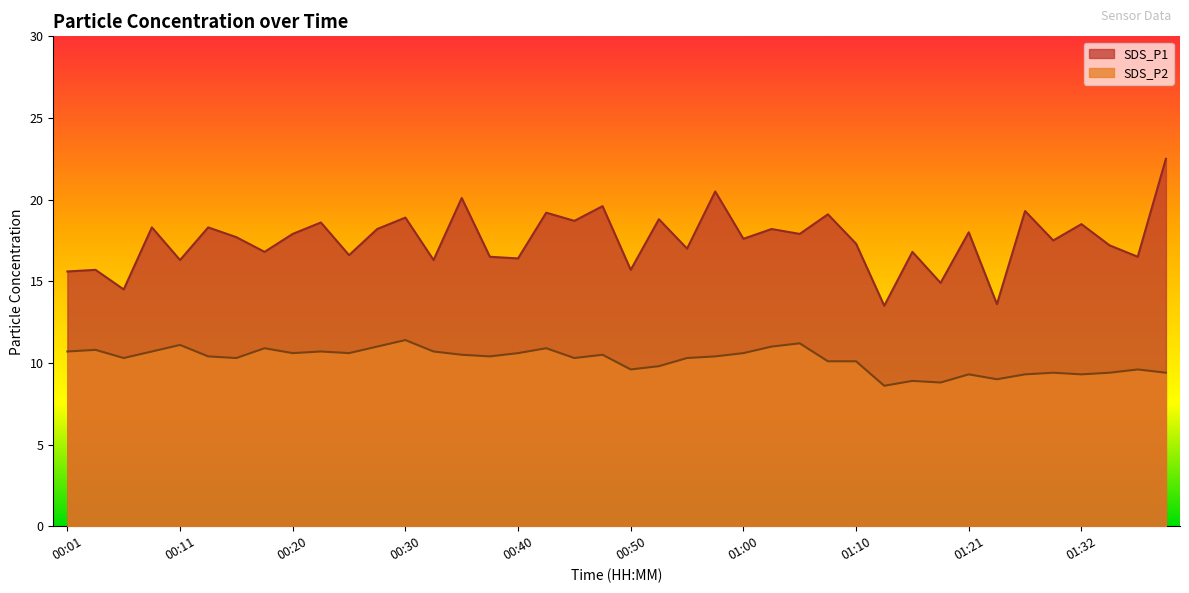

True or false: SDS_P2 has more than 2 points higher than both neighbors.

True